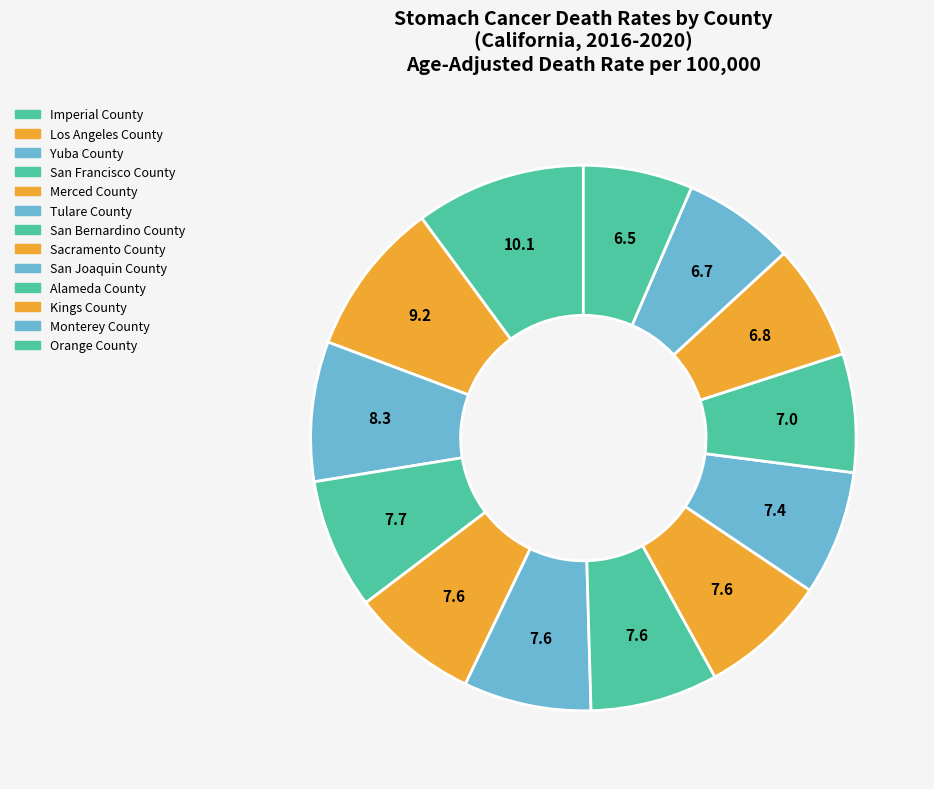

Do Sacramento County and Imperial County together represent more than half of the pie?

No